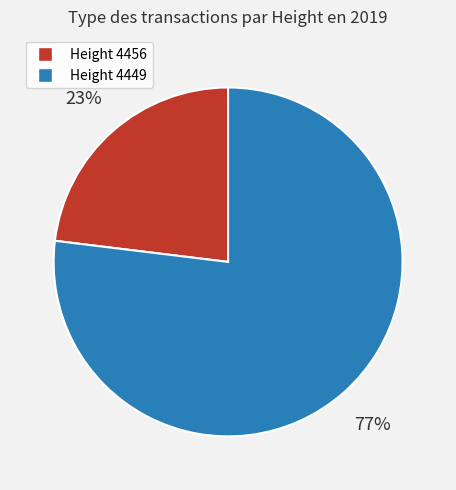

To the nearest percent, what percentage of the pie is Height 4449?

77%